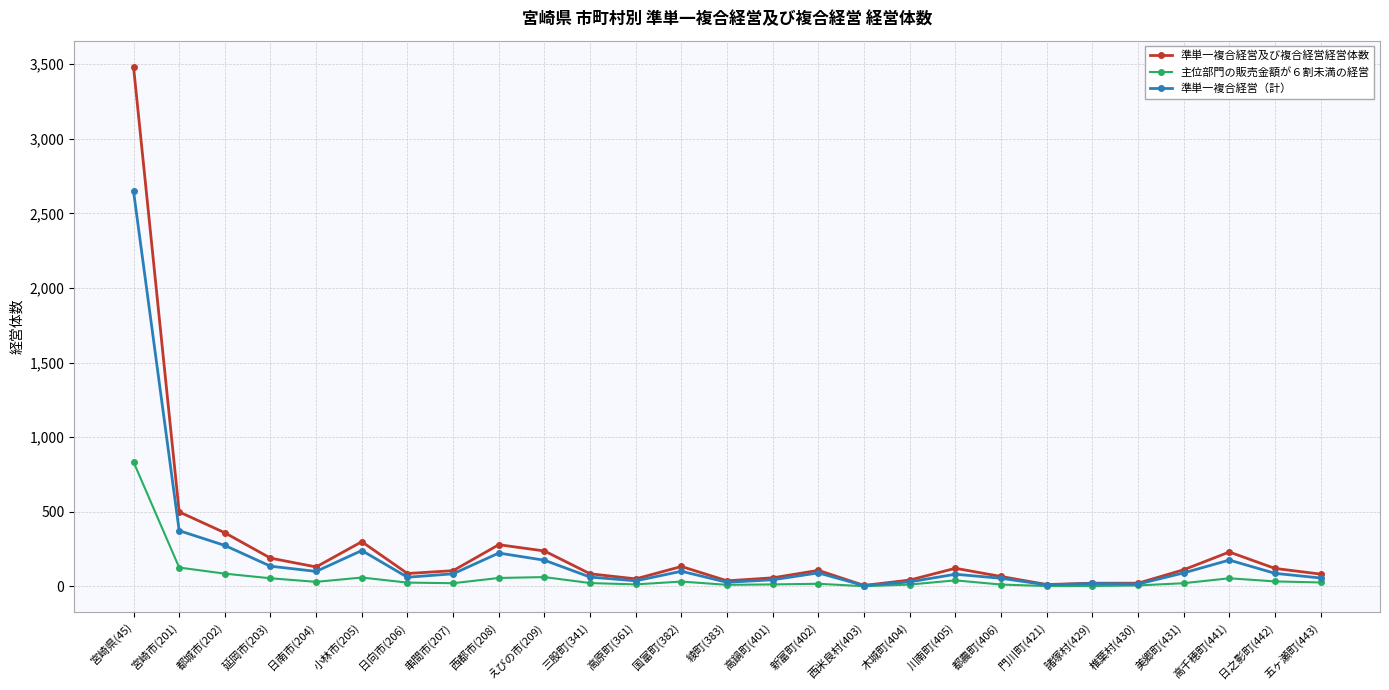

At which label does 準単一複合経営（計） reach its peak?

宮崎県(45)